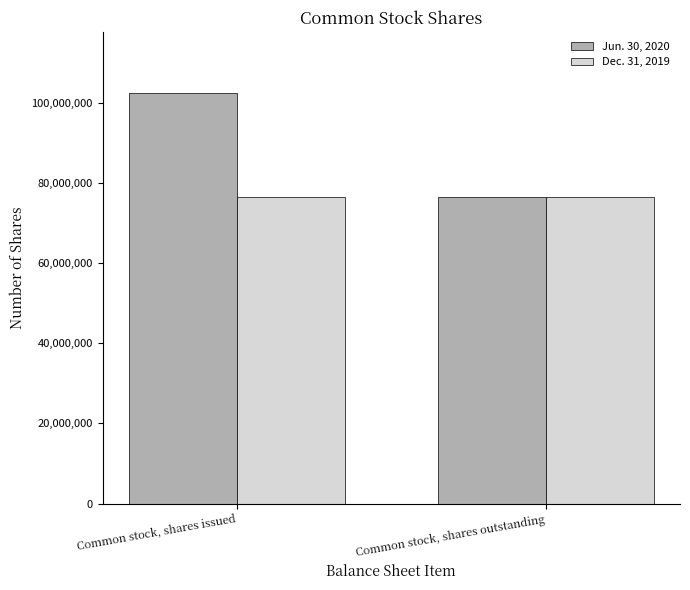

At which label does Jun. 30, 2020 reach its minimum?

Common stock, shares outstanding